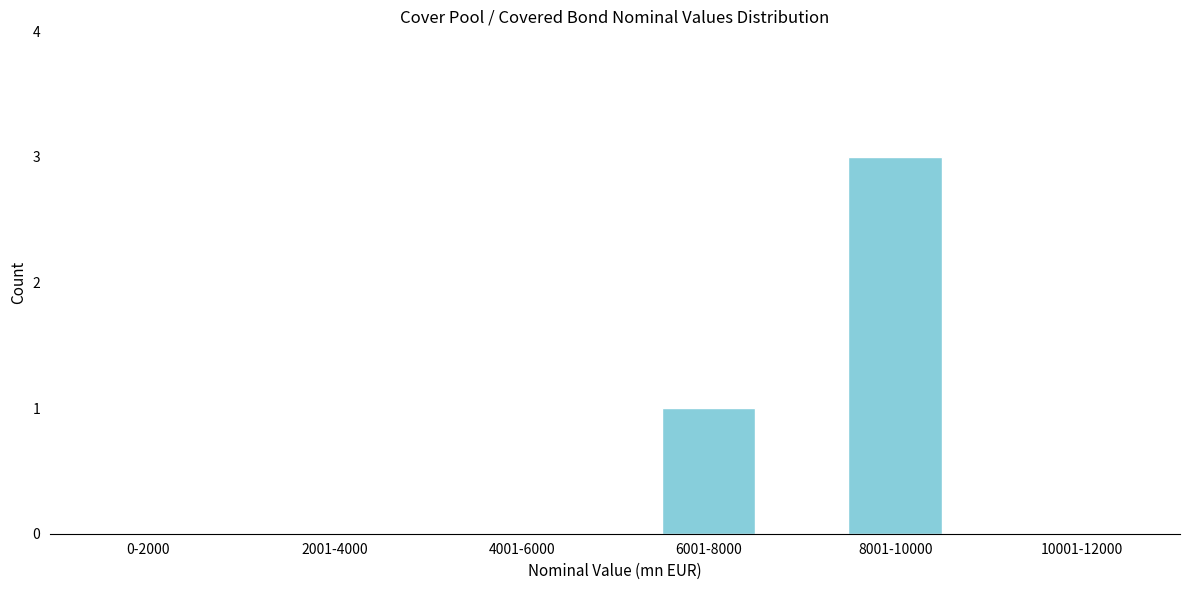

Reading left to right, list all the values displayed in this chart.

0-2000=0	2001-4000=0	4001-6000=0	6001-8000=1	8001-10000=3	10001-12000=0